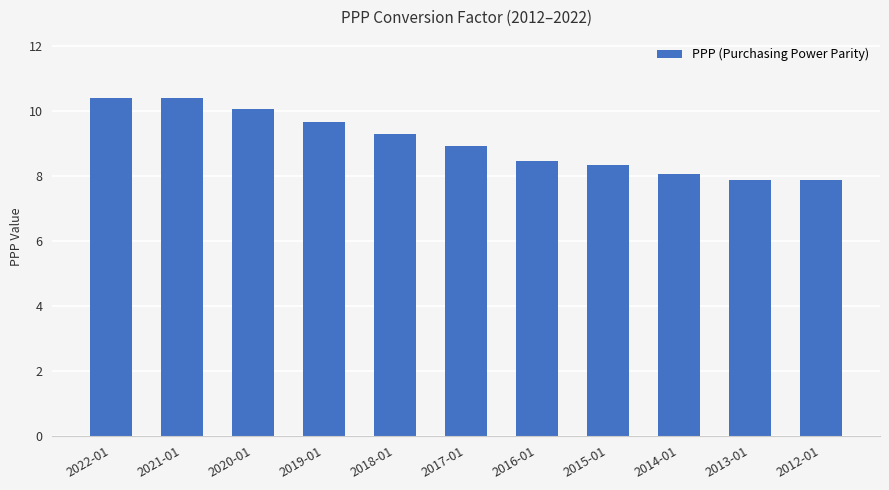

Reading right to left, what are all the values shown in this chart?

2012-01=7.9	2013-01=7.9	2014-01=8.0	2015-01=8.3	2016-01=8.4	2017-01=8.9	2018-01=9.3	2019-01=9.7	2020-01=10.0	2021-01=10.4	2022-01=10.4